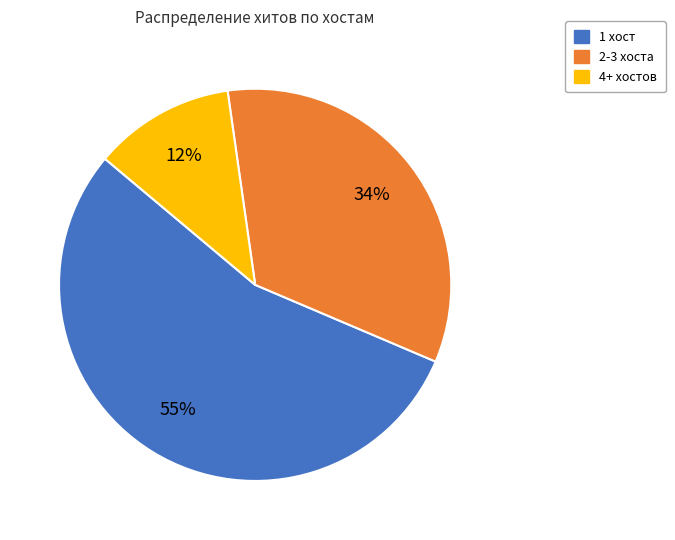

To the nearest percent, what is the difference between the largest and smallest slice percentages?

43%